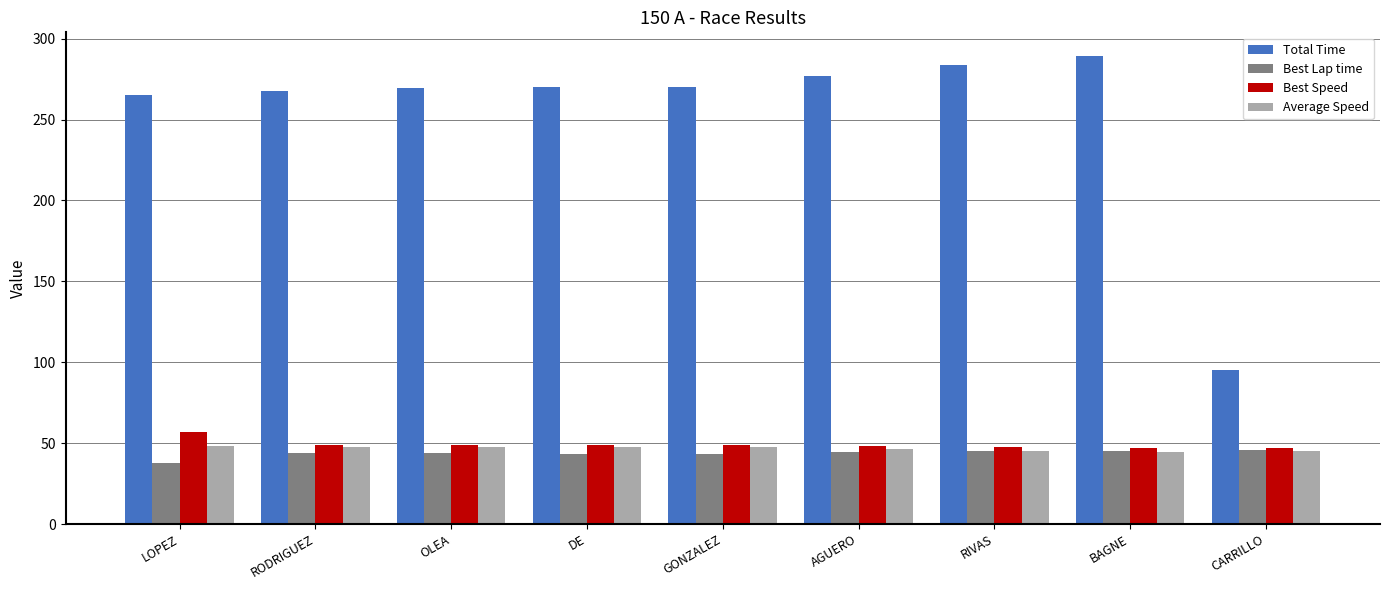

What is the difference between the maximum and minimum values in the Total Time series?

194.4